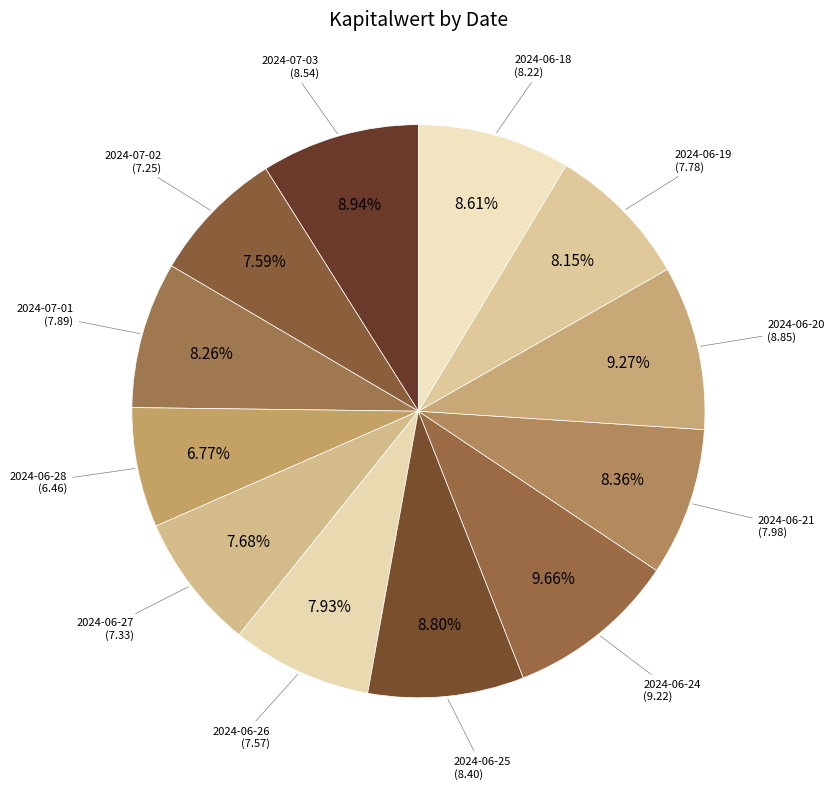

How many slices are in this pie chart?

12